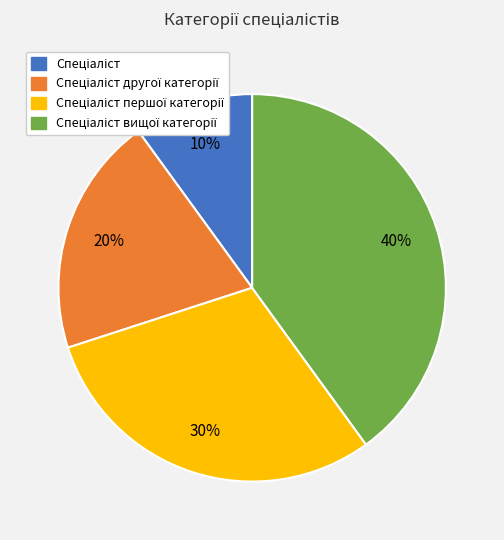

To the nearest percent, what is the difference between the largest and smallest slice percentages?

30%